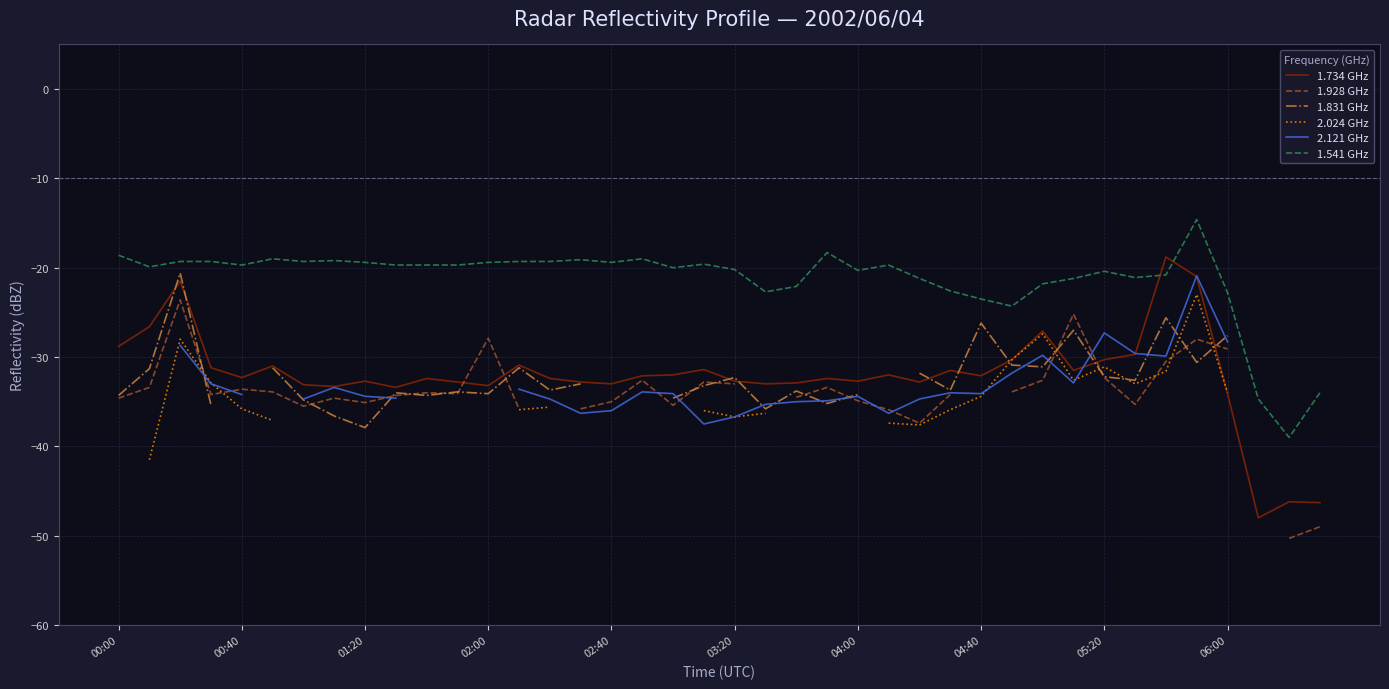

The value of 1.734 GHz at 04:00 is -32.7. True or false?

True